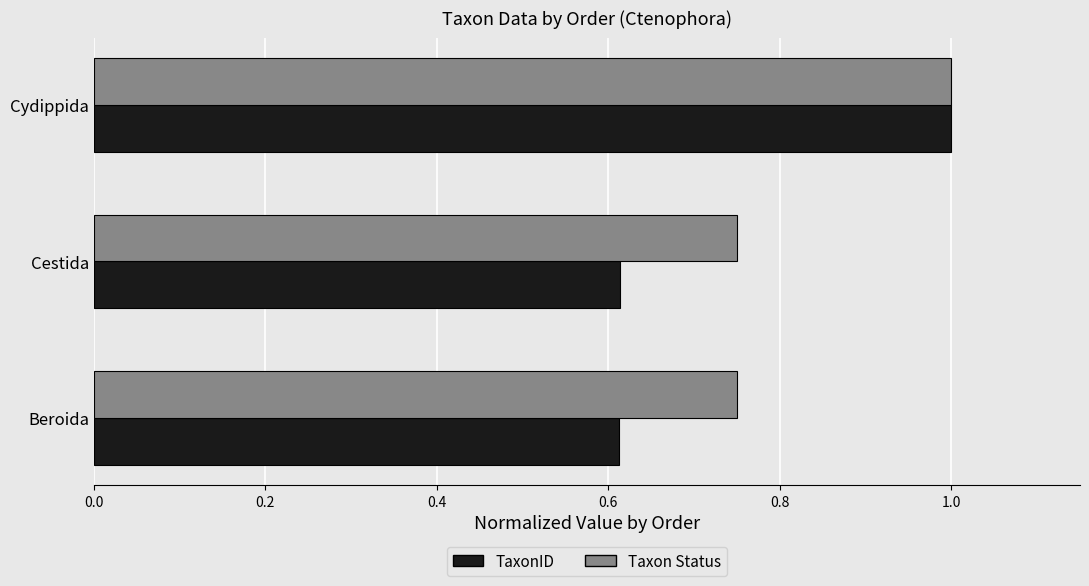

Between Cestida and Cydippida, which series saw the biggest shift?

TaxonID